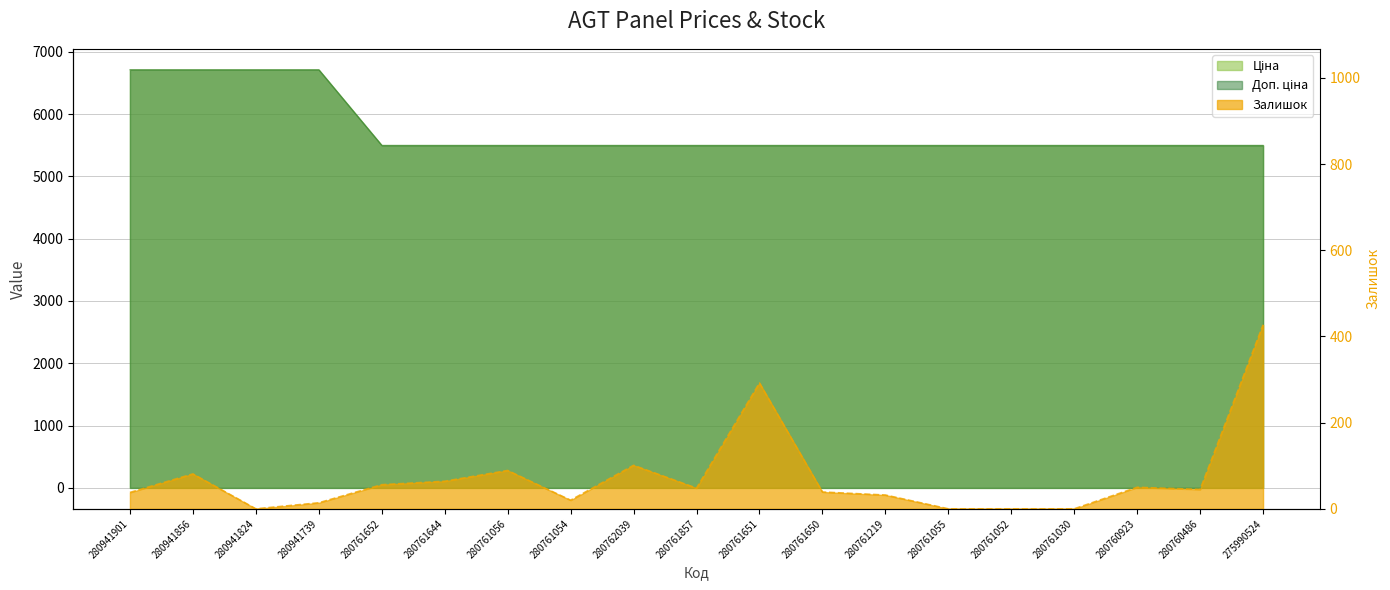

The chart shows a value of 19 at 280761219. True or false?

False